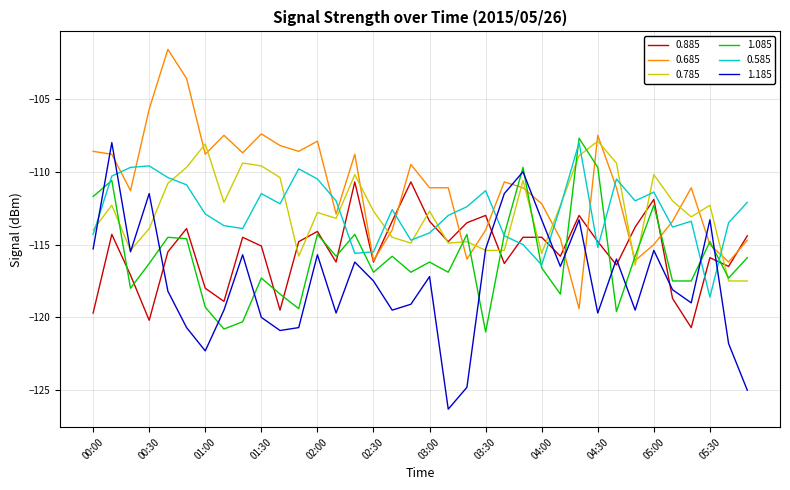

Which series has the largest total across all categories?

0.685